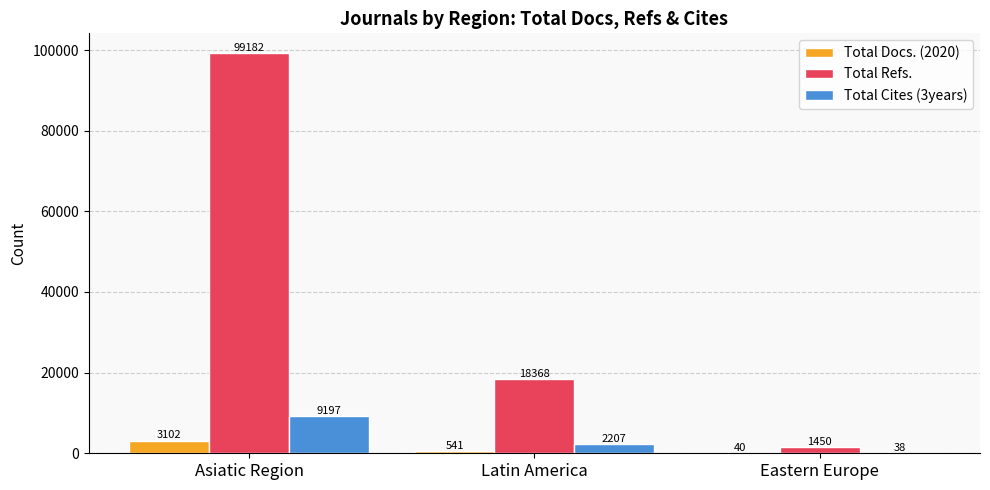

What is the sum of the Total Docs. (2020) values at Latin America and Asiatic Region?

3643